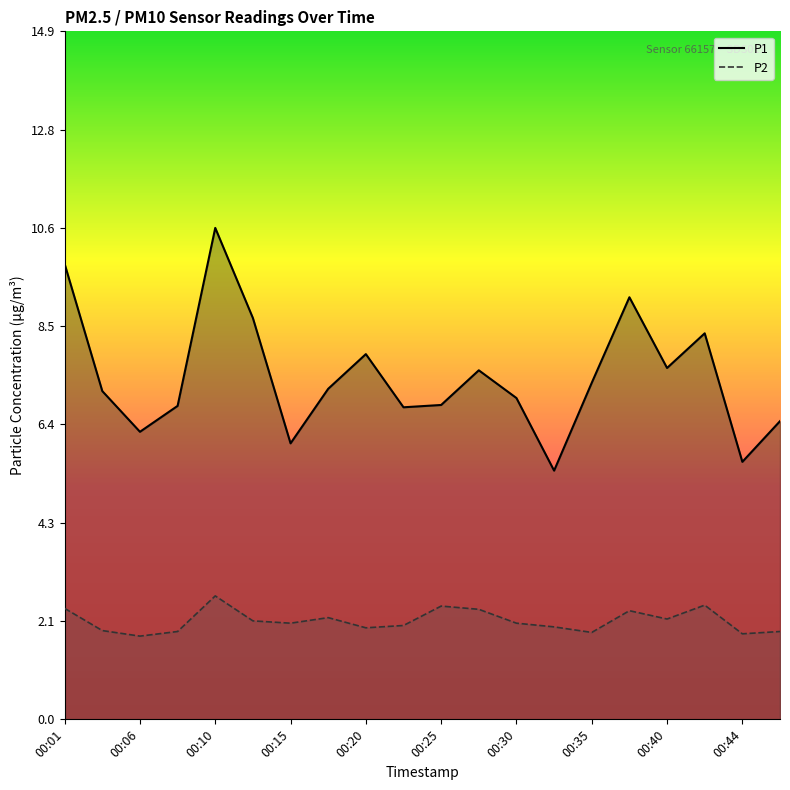

What is the average value of the P2 series?

2.1